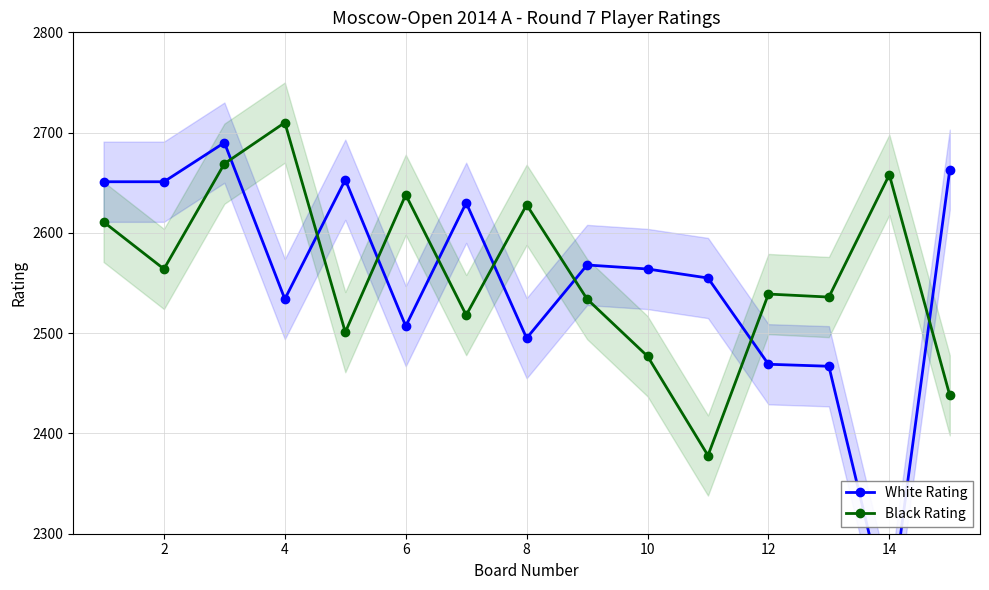

How many categories are shown in the chart?

15